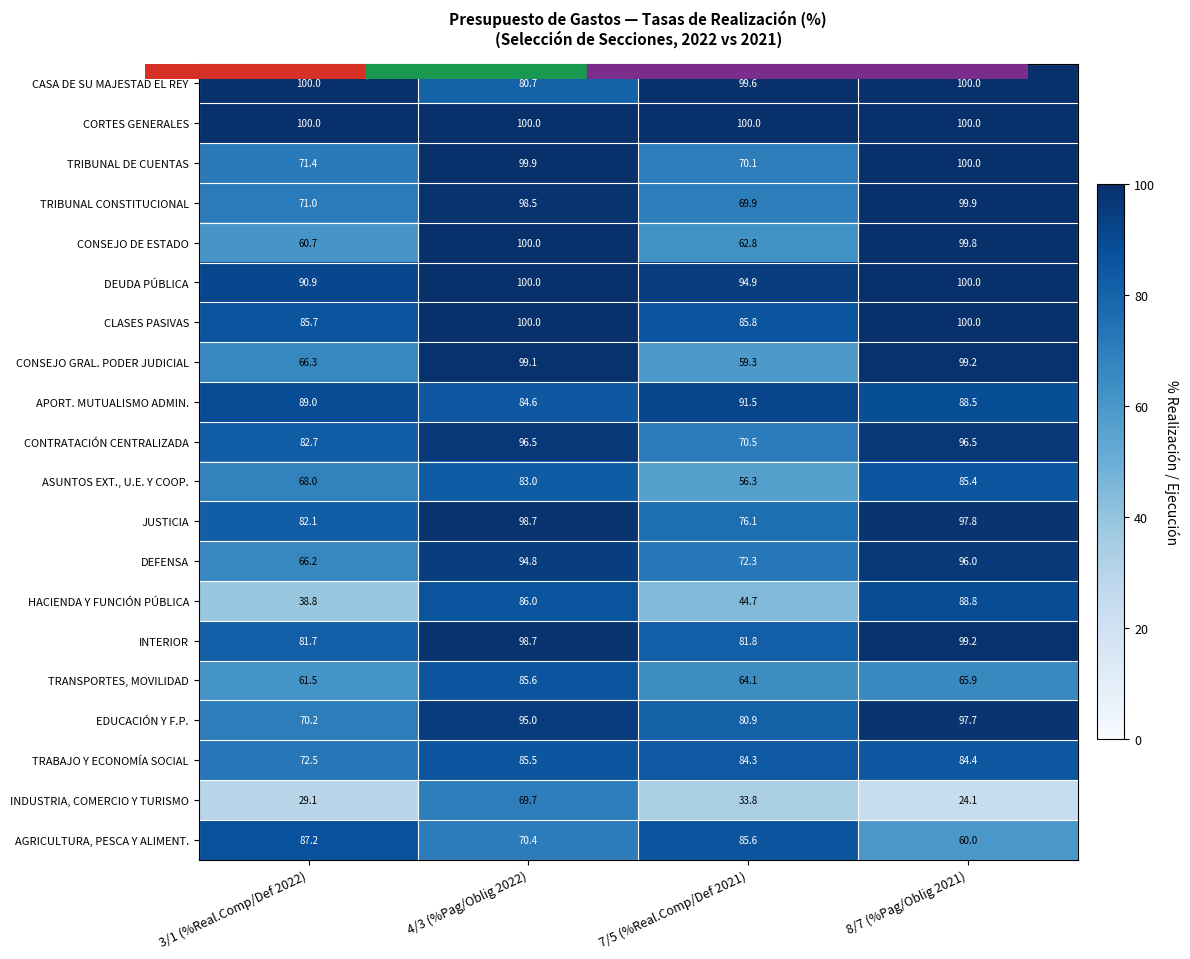

Which series changed the most between 3/1 (%Real.Comp/Def 2022) and 4/3 (%Pag/Oblig 2022)?

HACIENDA Y FUNCIÓN PÚBLICA